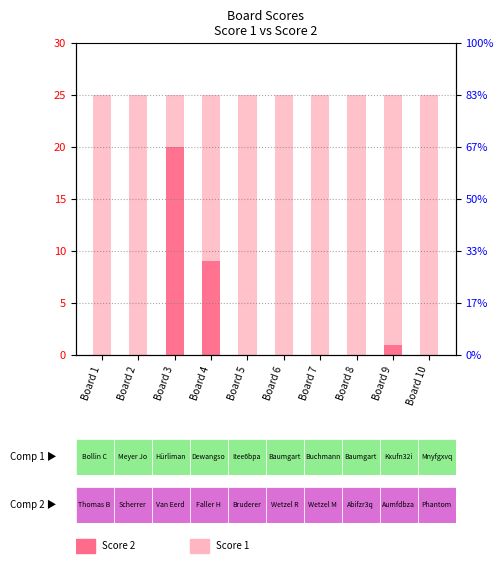

List the series in order of their peak value, lowest first.

Score 2, Score 1